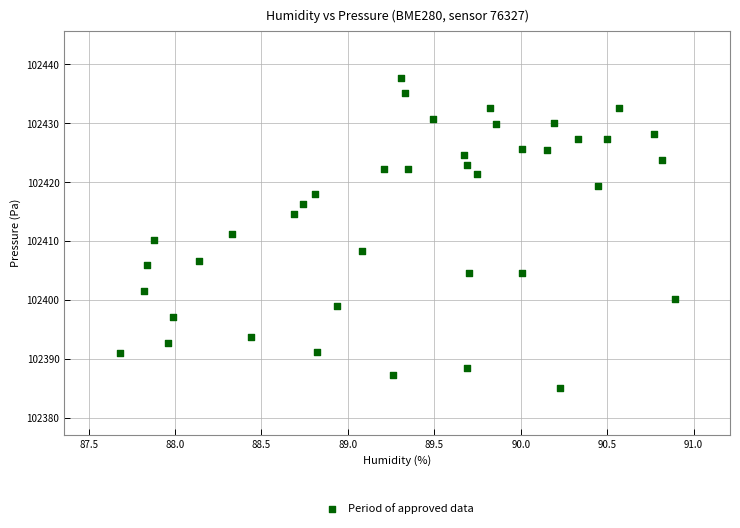

What is the range of Y values (max minus min)?

52.7